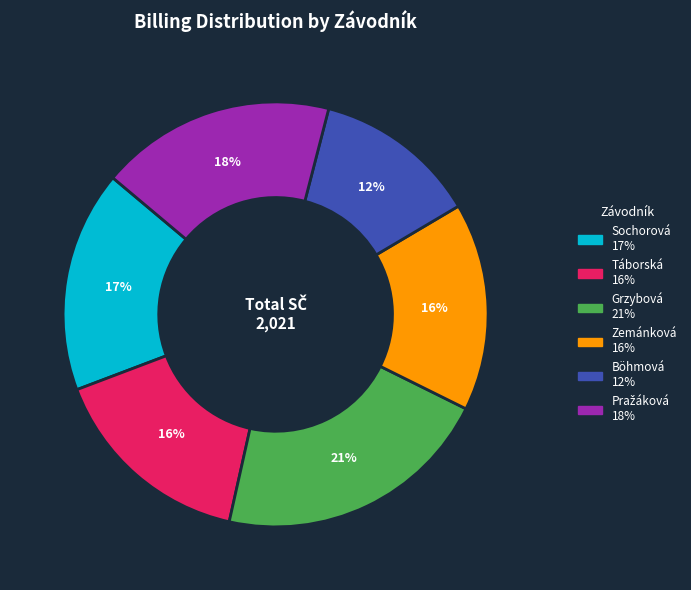

Is there a majority slice in this chart?

No